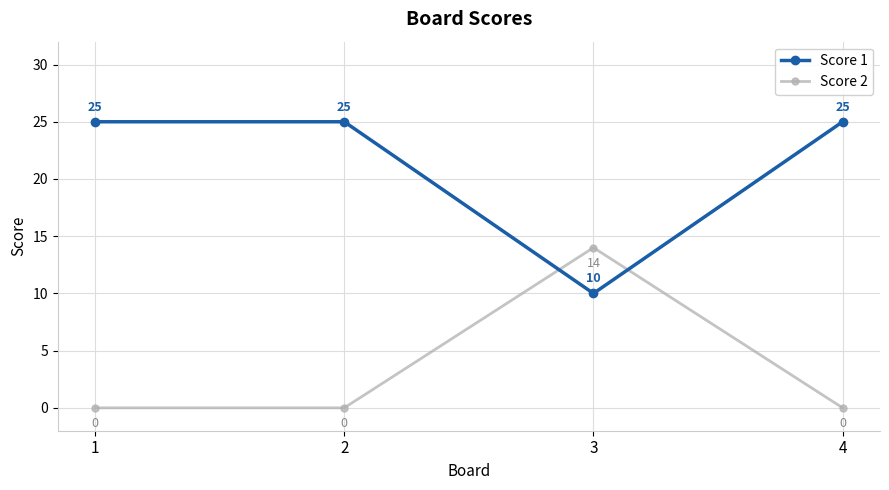

Between which two adjacent categories do Score 1 and Score 2 first intersect?

2 and 3